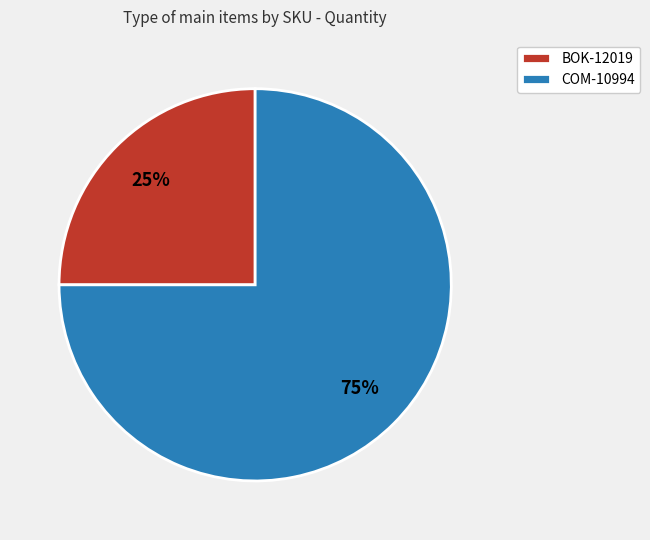

Rank the categories by value from highest to lowest.

COM-10994, BOK-12019